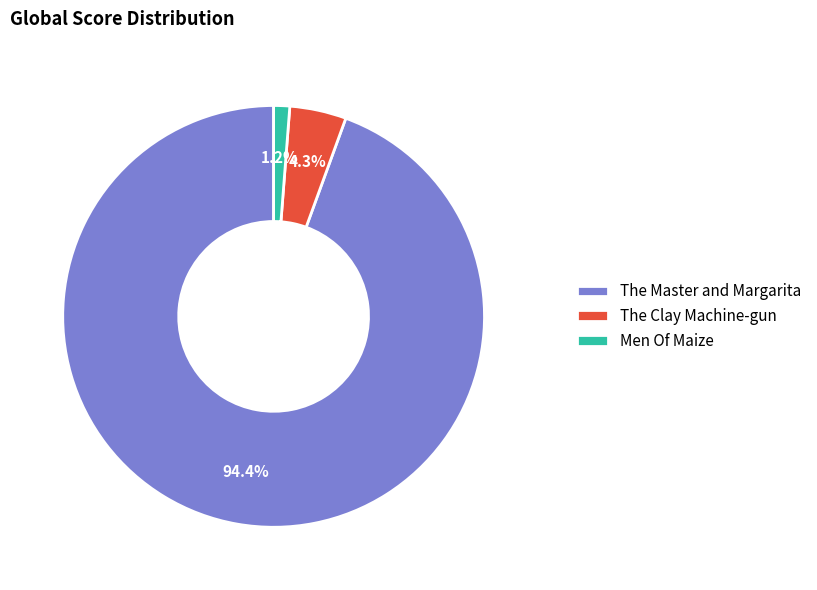

To the nearest percent, what is the combined percentage of The Master and Margarita and The Clay Machine-gun?

99%